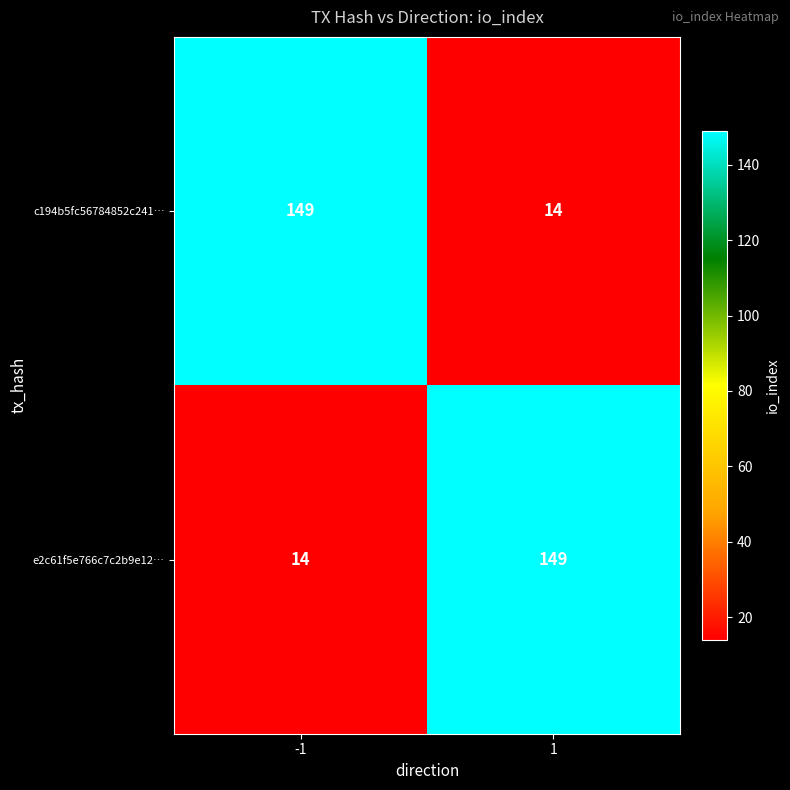

What is the spread (max minus min) of values at 1?

135